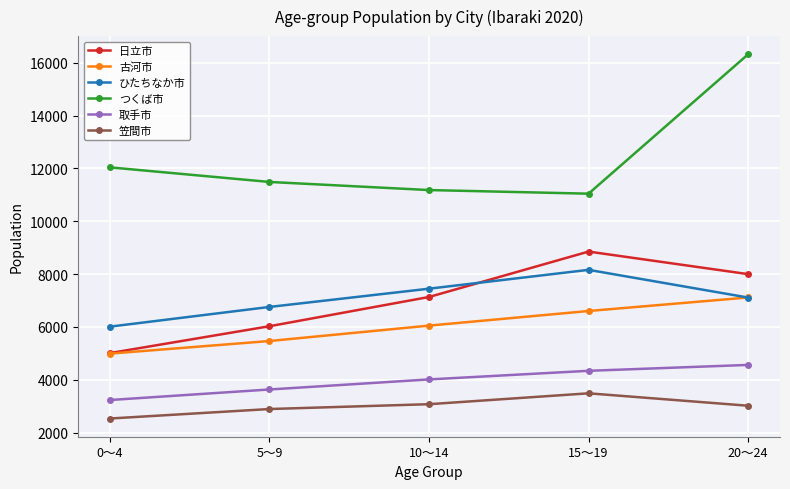

Which label corresponds to the smallest value in the chart?

0～4